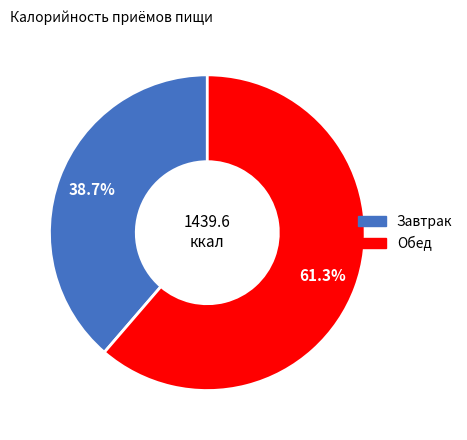

How many segments does this pie chart have?

2